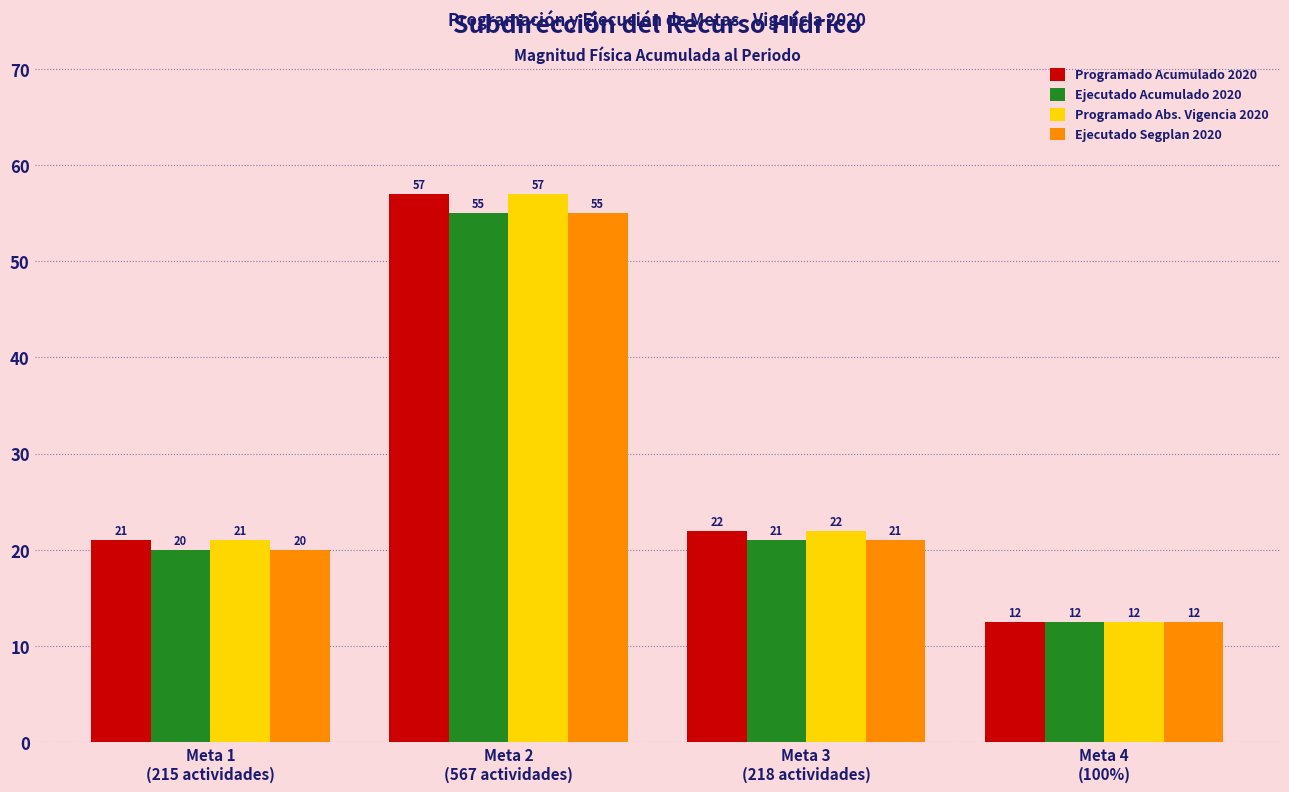

What is the total value across all series at Meta 3
(218 actividades)?

86.0